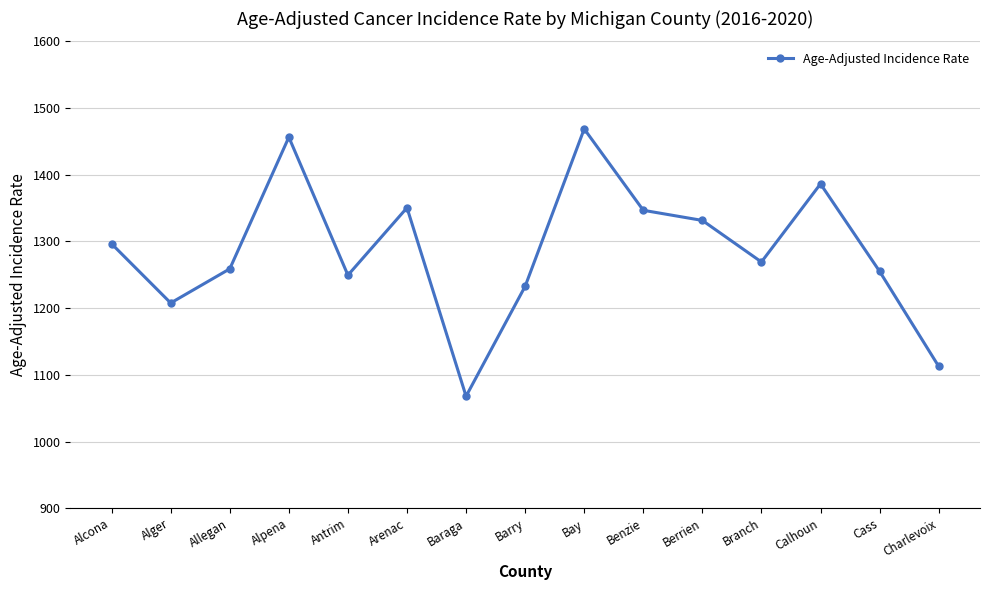

What is the value of the 15th point from the left?

1112.8